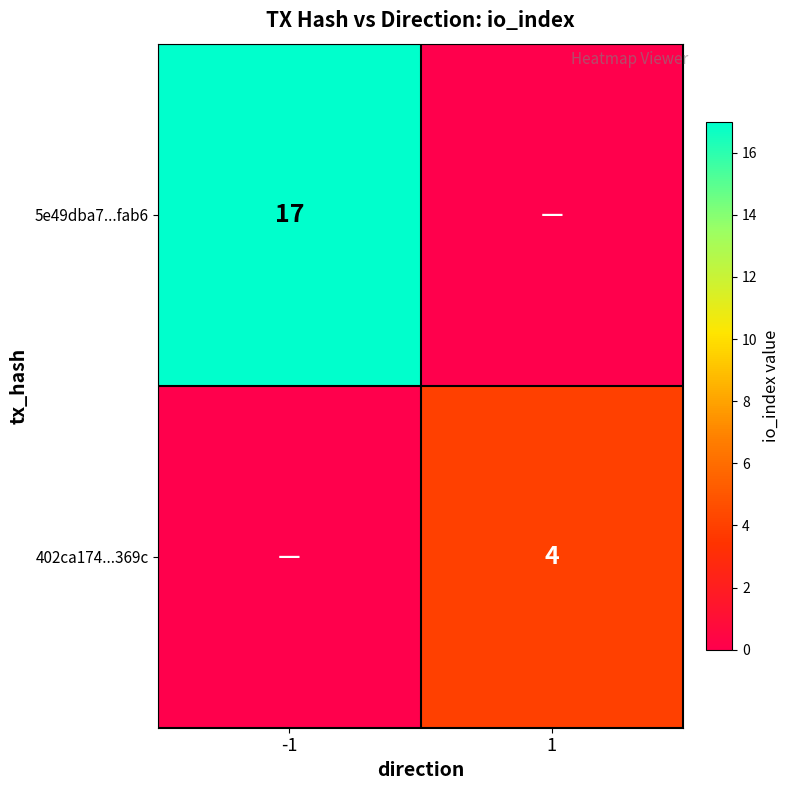

Is it true that 5e49dba7...fab6 equals 29 at -1?

False